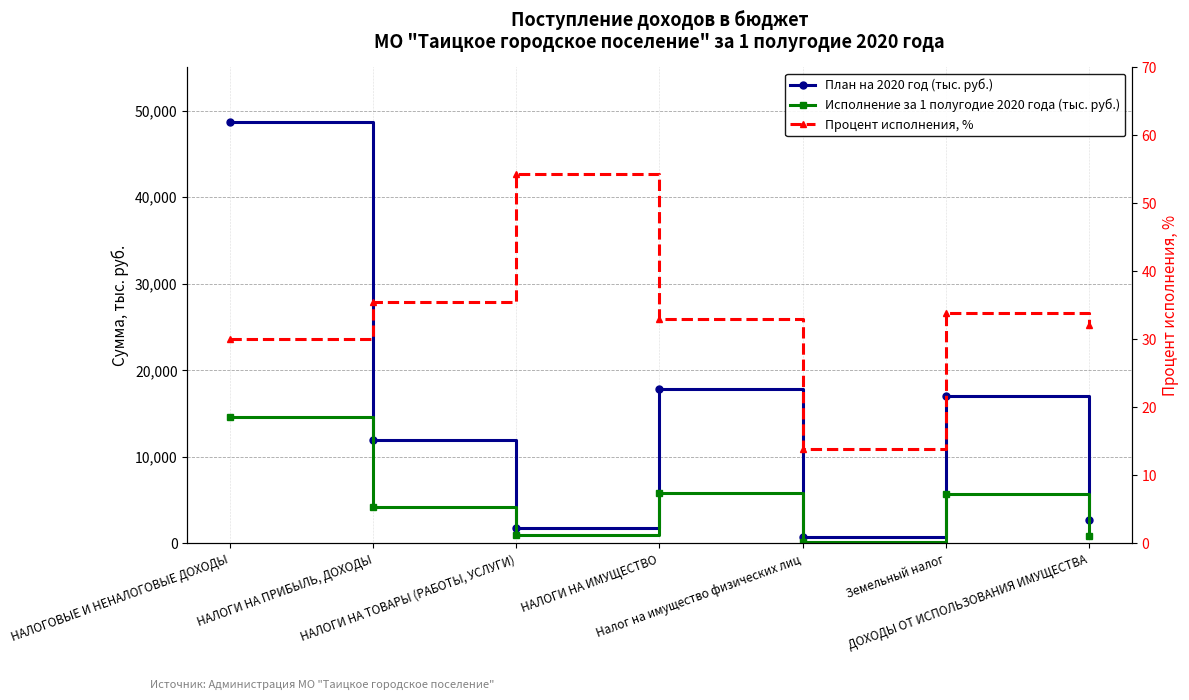

Does the chart display data point markers on the line(s)?

Yes